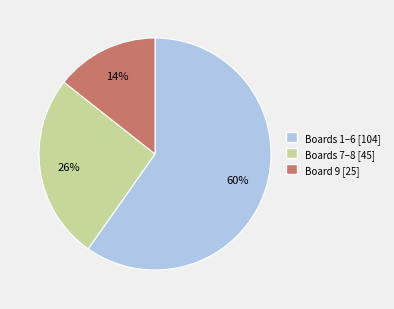

Do Boards 7–8 [45] and Boards 1–6 [104] together represent more than half of the pie?

Yes